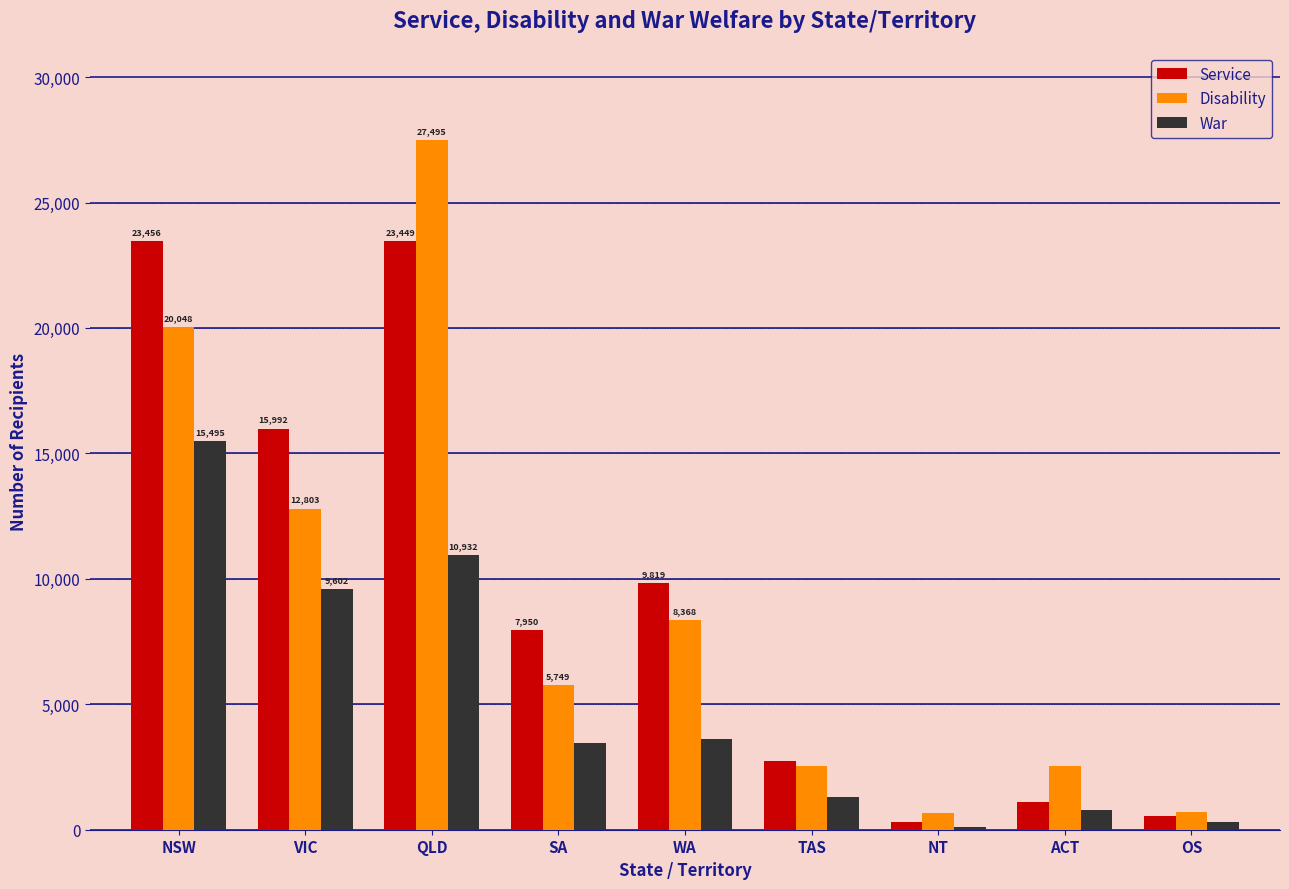

At which category is the sum across all series the highest?

QLD